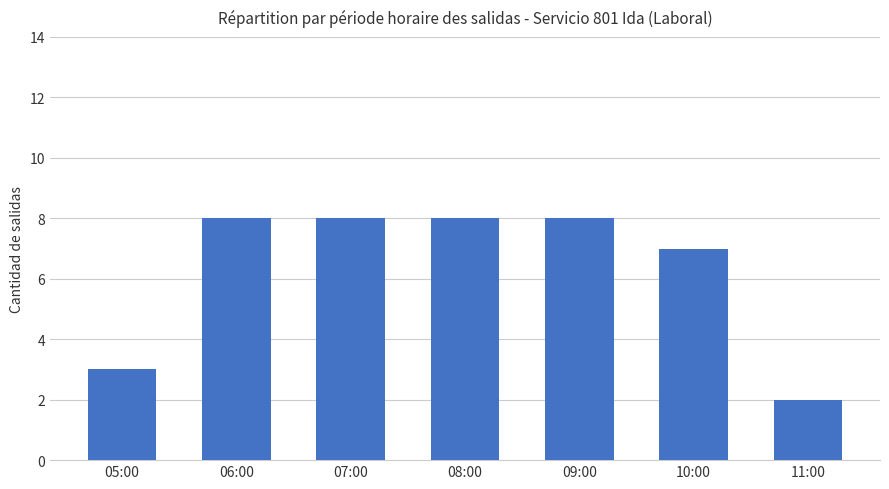

What is the difference between the values at 08:00 and 10:00?

1